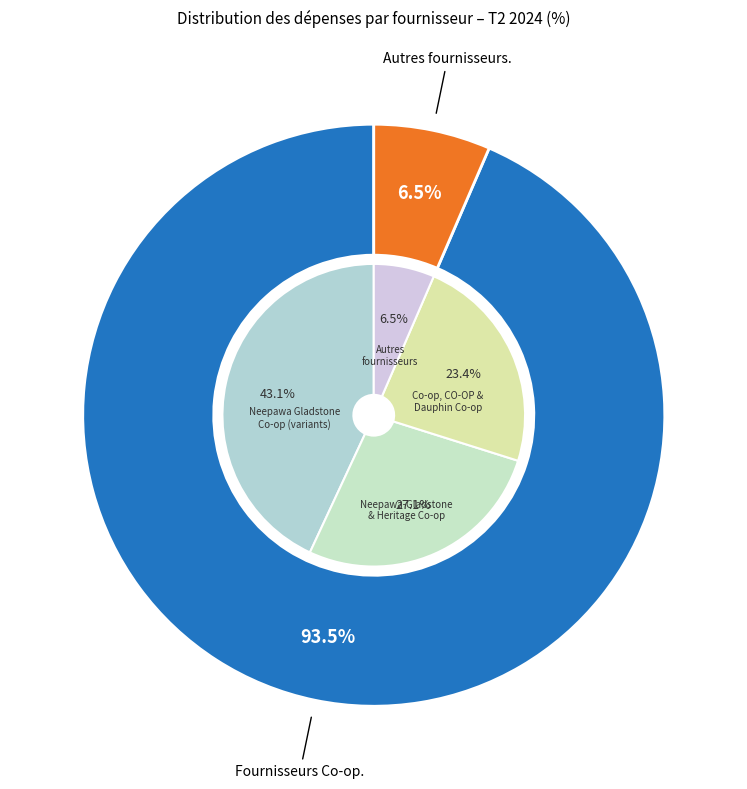

The The Neepawa Gladstone Co-op slice represents 1% of the pie. True or false?

False